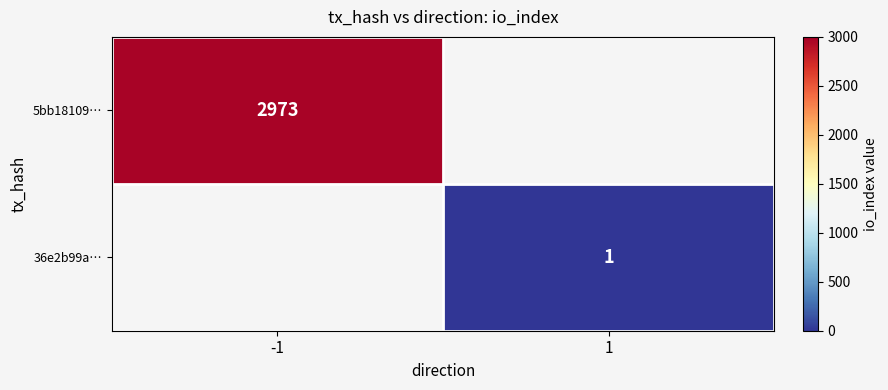

Is it true that 36e2b99a… equals 1 at 1?

True